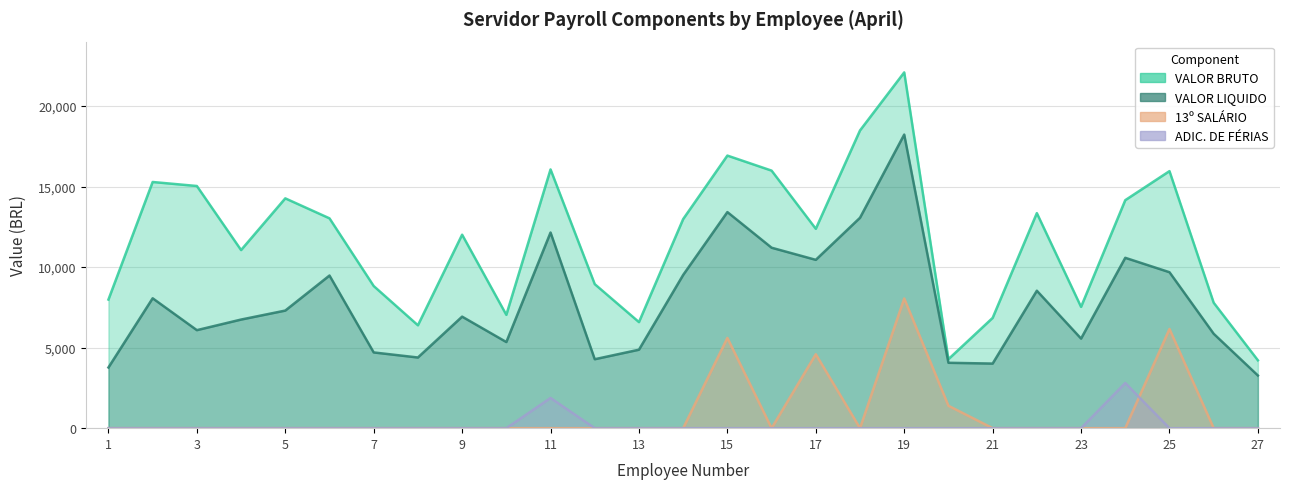

What is the value of the VALOR BRUTO point at the 9th from the left?

12012.4